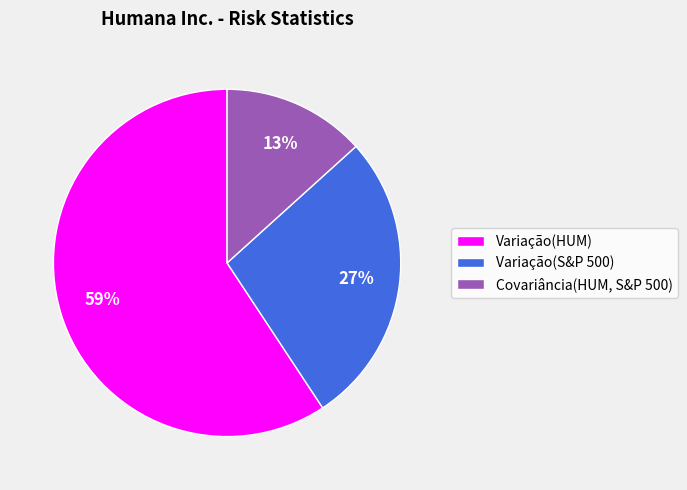

Which slice is the largest?

Variação(HUM)